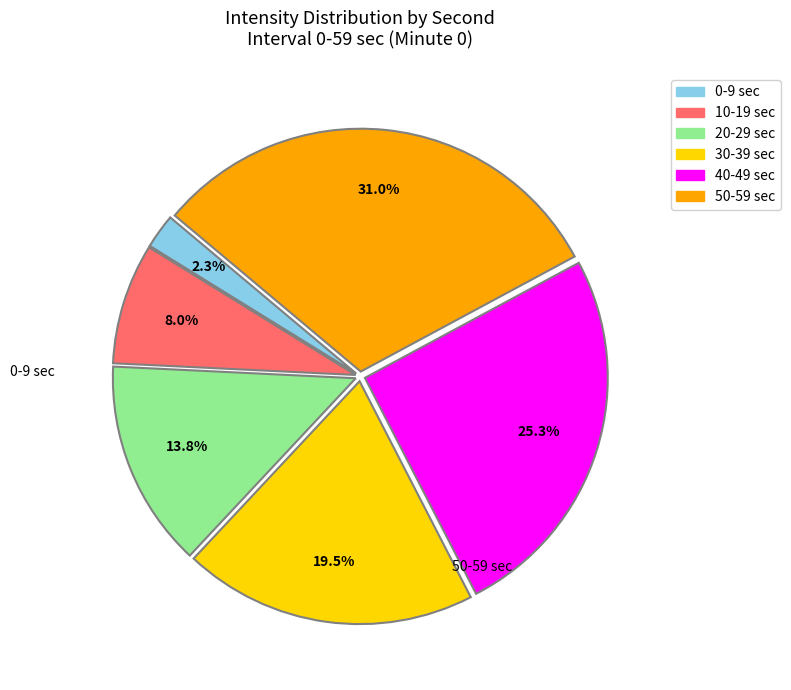

Is there any slice that represents more than half of the pie?

No